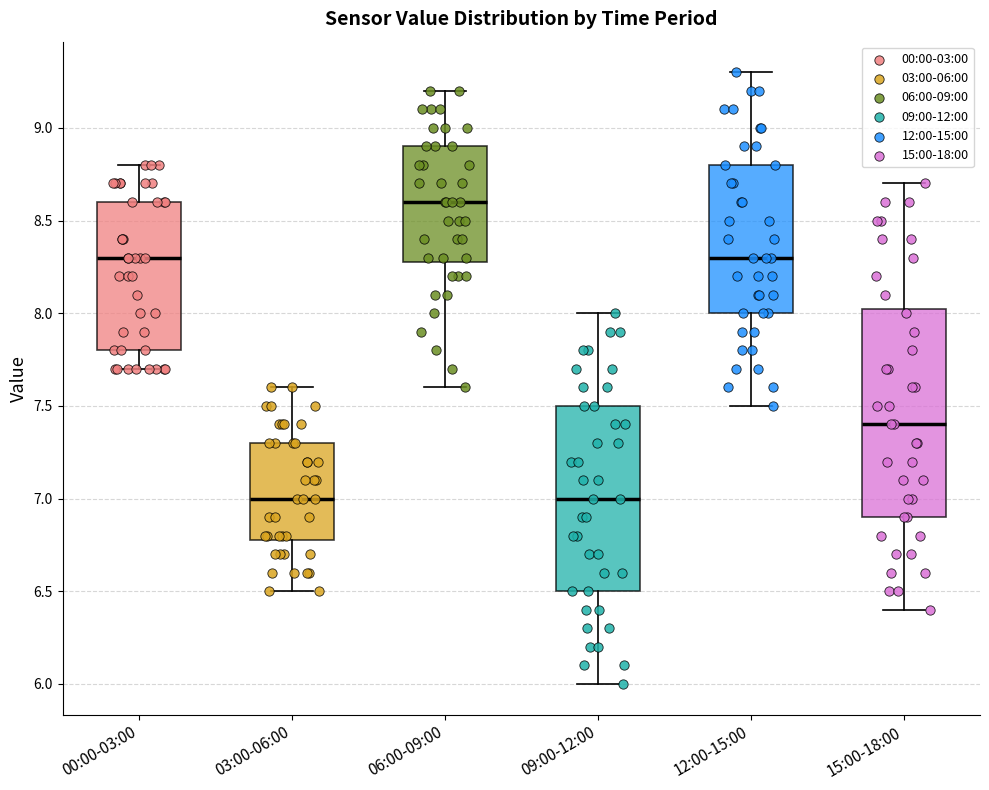

Where does the upper whisker of the box for 09:00-12:00 end on the y-axis? The values are not printed on the chart, so give them approximately, as read against the axis.

8.00